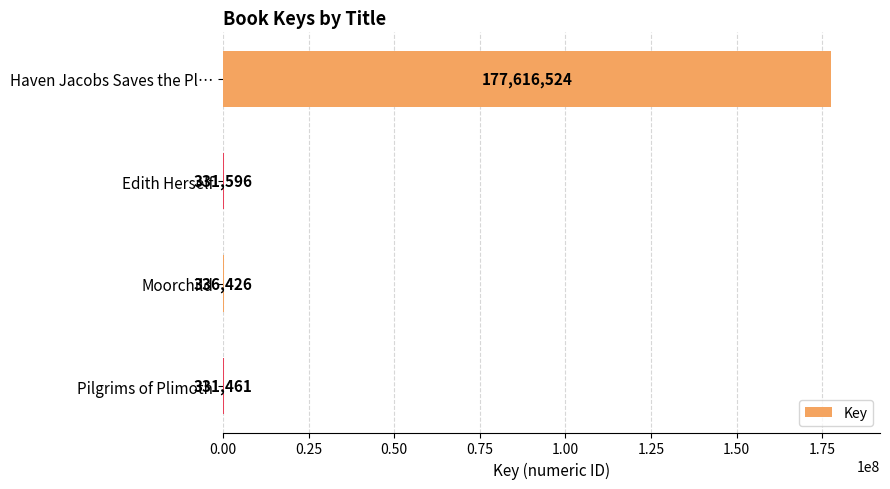

Read the value at Haven Jacobs Saves the Pl….

177616524